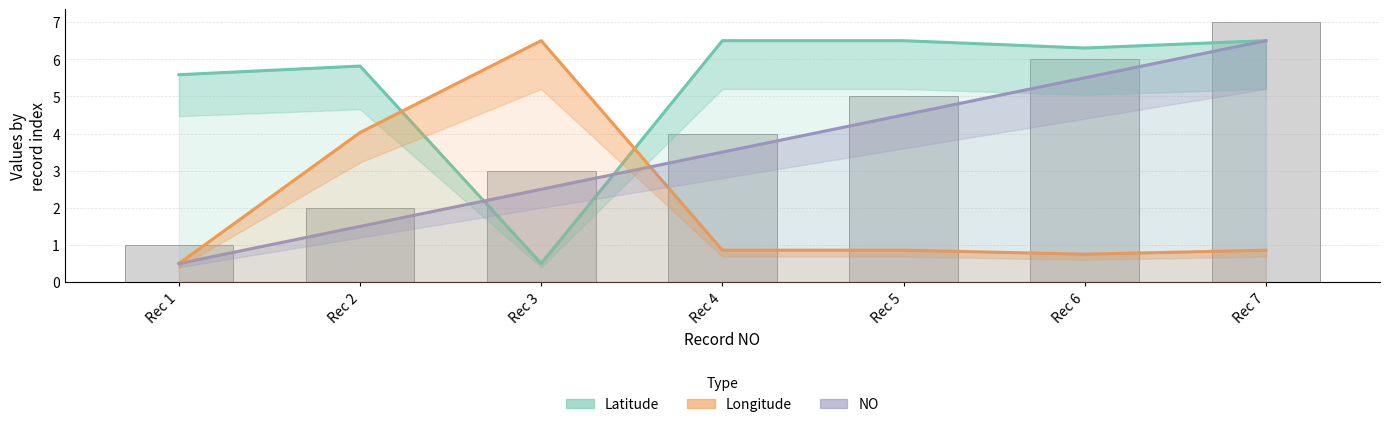

Which series has the largest total across all categories?

Latitude